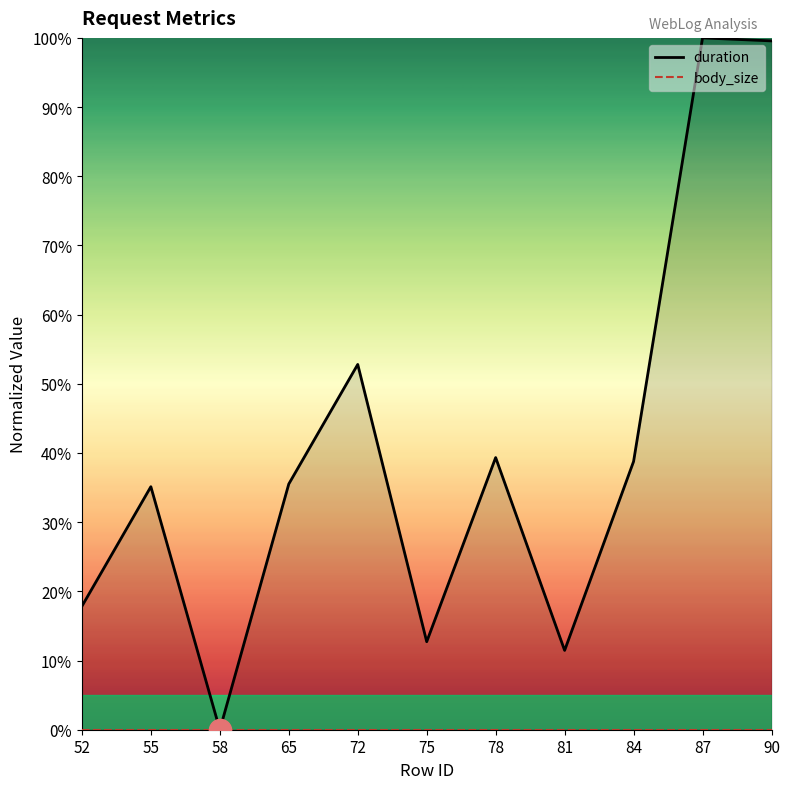

How many values are above zero?

10